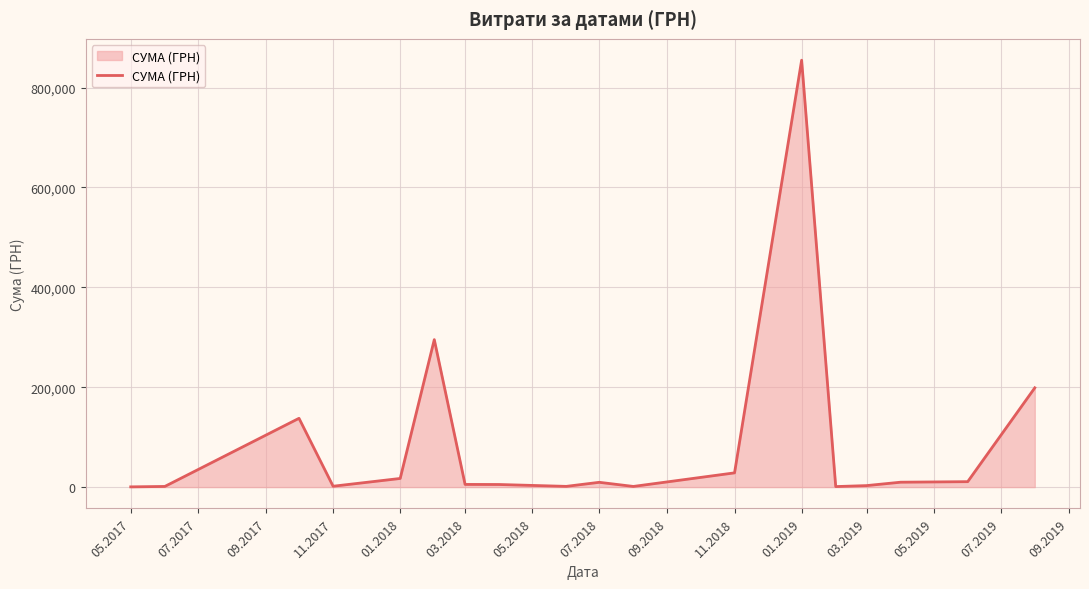

What is the difference between the maximum and minimum values?

854304.1